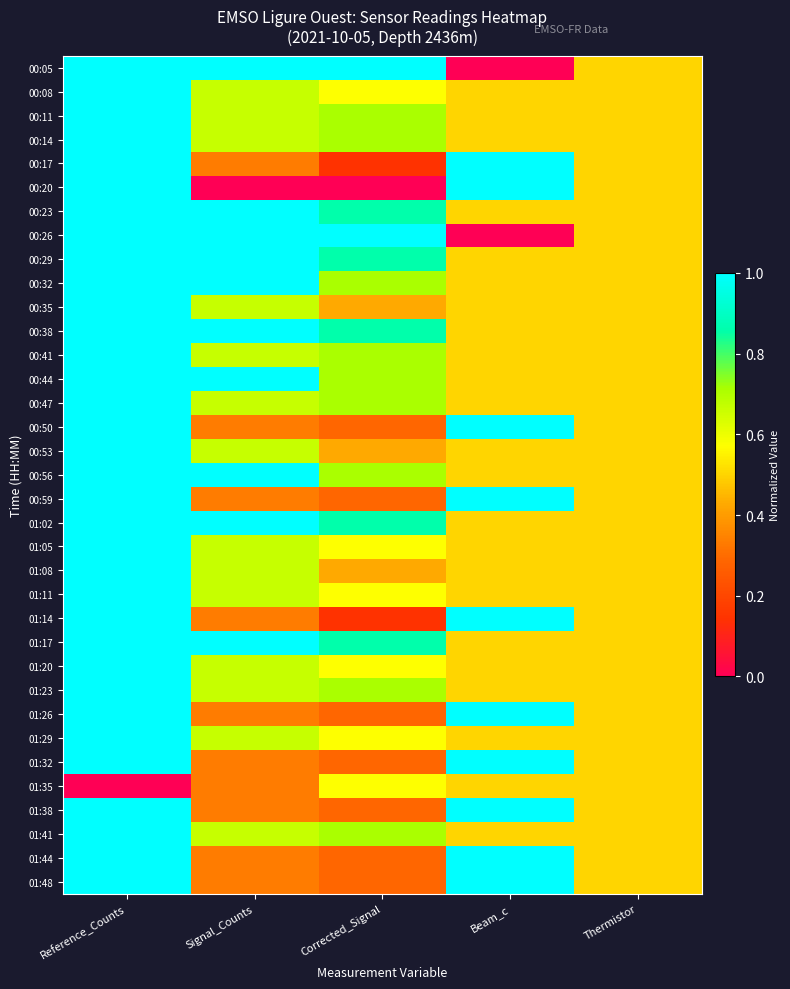

Reading left to right, transcribe all the data shown in this chart.

00:05: Reference_Counts=1.0	Signal_Counts=1.0	Corrected_Signal=1.0	Beam_c=0.0	Thermistor=0.5
00:08: Reference_Counts=1.0	Signal_Counts=0.7	Corrected_Signal=0.6	Beam_c=0.5	Thermistor=0.5
00:11: Reference_Counts=1.0	Signal_Counts=0.7	Corrected_Signal=0.7	Beam_c=0.5	Thermistor=0.5
00:14: Reference_Counts=1.0	Signal_Counts=0.7	Corrected_Signal=0.7	Beam_c=0.5	Thermistor=0.5
00:17: Reference_Counts=1.0	Signal_Counts=0.3	Corrected_Signal=0.1	Beam_c=1.0	Thermistor=0.5
00:20: Reference_Counts=1.0	Signal_Counts=0.0	Corrected_Signal=0.0	Beam_c=1.0	Thermistor=0.5
00:23: Reference_Counts=1.0	Signal_Counts=1.0	Corrected_Signal=0.9	Beam_c=0.5	Thermistor=0.5
00:26: Reference_Counts=1.0	Signal_Counts=1.0	Corrected_Signal=1.0	Beam_c=0.0	Thermistor=0.5
00:29: Reference_Counts=1.0	Signal_Counts=1.0	Corrected_Signal=0.9	Beam_c=0.5	Thermistor=0.5
00:32: Reference_Counts=1.0	Signal_Counts=1.0	Corrected_Signal=0.7	Beam_c=0.5	Thermistor=0.5
00:35: Reference_Counts=1.0	Signal_Counts=0.7	Corrected_Signal=0.4	Beam_c=0.5	Thermistor=0.5
00:38: Reference_Counts=1.0	Signal_Counts=1.0	Corrected_Signal=0.9	Beam_c=0.5	Thermistor=0.5
00:41: Reference_Counts=1.0	Signal_Counts=0.7	Corrected_Signal=0.7	Beam_c=0.5	Thermistor=0.5
00:44: Reference_Counts=1.0	Signal_Counts=1.0	Corrected_Signal=0.7	Beam_c=0.5	Thermistor=0.5
00:47: Reference_Counts=1.0	Signal_Counts=0.7	Corrected_Signal=0.7	Beam_c=0.5	Thermistor=0.5
00:50: Reference_Counts=1.0	Signal_Counts=0.3	Corrected_Signal=0.3	Beam_c=1.0	Thermistor=0.5
00:53: Reference_Counts=1.0	Signal_Counts=0.7	Corrected_Signal=0.4	Beam_c=0.5	Thermistor=0.5
00:56: Reference_Counts=1.0	Signal_Counts=1.0	Corrected_Signal=0.7	Beam_c=0.5	Thermistor=0.5
00:59: Reference_Counts=1.0	Signal_Counts=0.3	Corrected_Signal=0.3	Beam_c=1.0	Thermistor=0.5
01:02: Reference_Counts=1.0	Signal_Counts=1.0	Corrected_Signal=0.9	Beam_c=0.5	Thermistor=0.5
01:05: Reference_Counts=1.0	Signal_Counts=0.7	Corrected_Signal=0.6	Beam_c=0.5	Thermistor=0.5
01:08: Reference_Counts=1.0	Signal_Counts=0.7	Corrected_Signal=0.4	Beam_c=0.5	Thermistor=0.5
01:11: Reference_Counts=1.0	Signal_Counts=0.7	Corrected_Signal=0.6	Beam_c=0.5	Thermistor=0.5
01:14: Reference_Counts=1.0	Signal_Counts=0.3	Corrected_Signal=0.1	Beam_c=1.0	Thermistor=0.5
01:17: Reference_Counts=1.0	Signal_Counts=1.0	Corrected_Signal=0.9	Beam_c=0.5	Thermistor=0.5
01:20: Reference_Counts=1.0	Signal_Counts=0.7	Corrected_Signal=0.6	Beam_c=0.5	Thermistor=0.5
01:23: Reference_Counts=1.0	Signal_Counts=0.7	Corrected_Signal=0.7	Beam_c=0.5	Thermistor=0.5
01:26: Reference_Counts=1.0	Signal_Counts=0.3	Corrected_Signal=0.3	Beam_c=1.0	Thermistor=0.5
01:29: Reference_Counts=1.0	Signal_Counts=0.7	Corrected_Signal=0.6	Beam_c=0.5	Thermistor=0.5
01:32: Reference_Counts=1.0	Signal_Counts=0.3	Corrected_Signal=0.3	Beam_c=1.0	Thermistor=0.5
01:35: Reference_Counts=0.0	Signal_Counts=0.3	Corrected_Signal=0.6	Beam_c=0.5	Thermistor=0.5
01:38: Reference_Counts=1.0	Signal_Counts=0.3	Corrected_Signal=0.3	Beam_c=1.0	Thermistor=0.5
01:41: Reference_Counts=1.0	Signal_Counts=0.7	Corrected_Signal=0.7	Beam_c=0.5	Thermistor=0.5
01:44: Reference_Counts=1.0	Signal_Counts=0.3	Corrected_Signal=0.3	Beam_c=1.0	Thermistor=0.5
01:48: Reference_Counts=1.0	Signal_Counts=0.3	Corrected_Signal=0.3	Beam_c=1.0	Thermistor=0.5